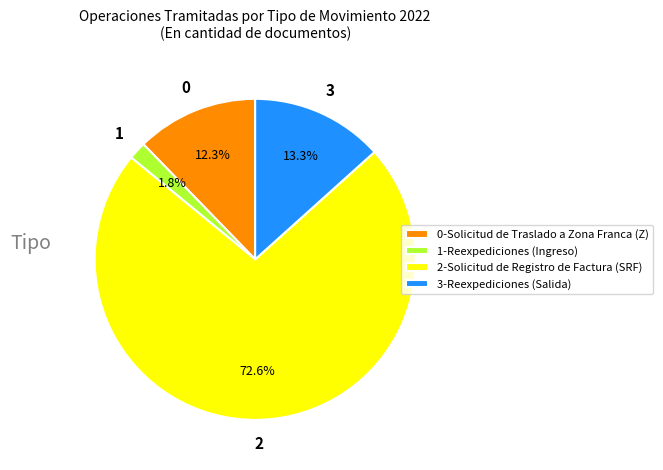

Rank the categories by value from lowest to highest.

1-Reexpediciones (Ingreso), 0-Solicitud de Traslado a Zona Franca (Z), 3-Reexpediciones (Salida), 2-Solicitud de Registro de Factura (SRF)